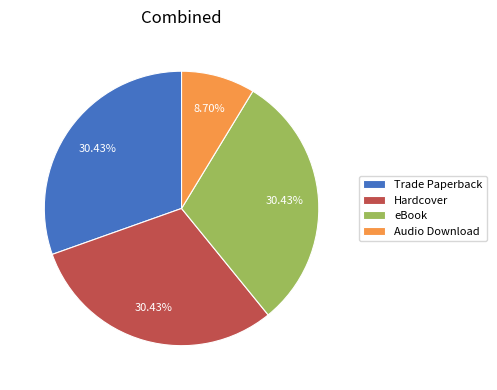

Count the number of slices in the pie.

4